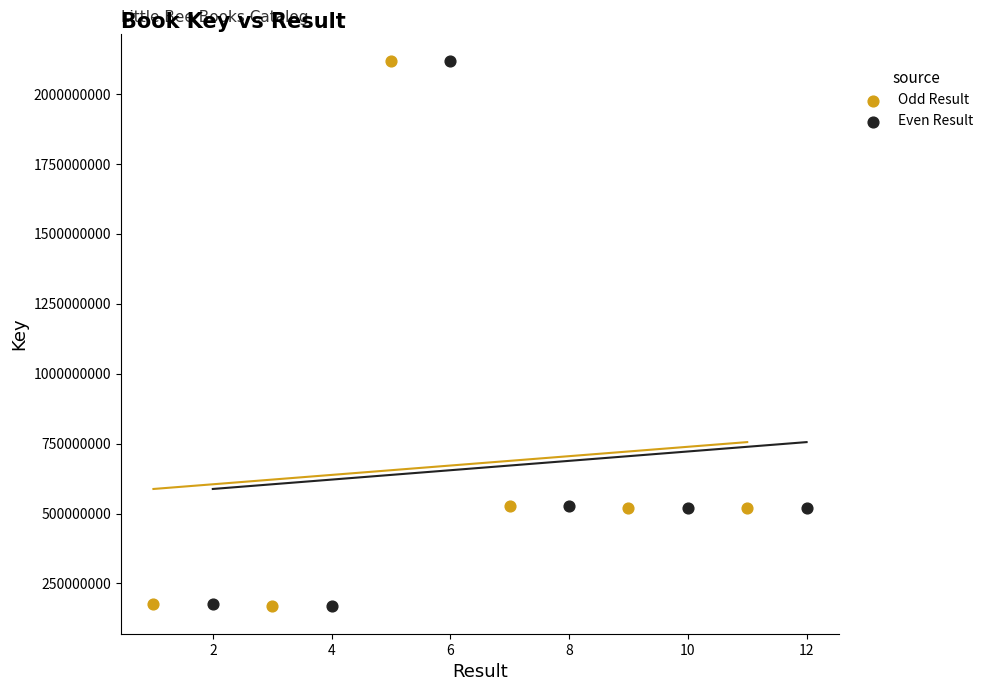

Which series has the largest Y range (max minus min)?

Odd Result